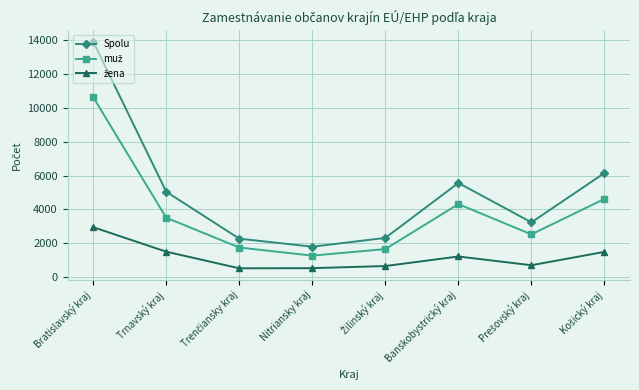

What is the difference between the Spolu values at Trnavský kraj and Nitriansky kraj?

3250